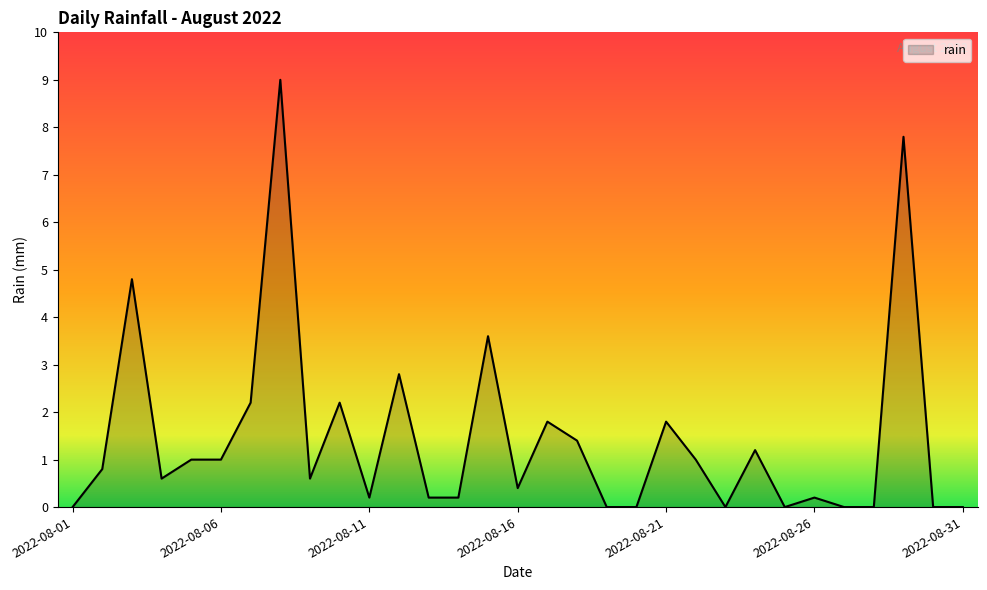

Reading left to right, what are all the values shown in this chart?

0.0	0.8	4.8	0.6	1.0	1.0	2.2	9.0	0.6	2.2	0.2	2.8	0.2	0.2	3.6	0.4	1.8	1.4	0.0	0.0	1.8	1.0	0.0	1.2	0.0	0.2	0.0	0.0	7.8	0.0	0.0